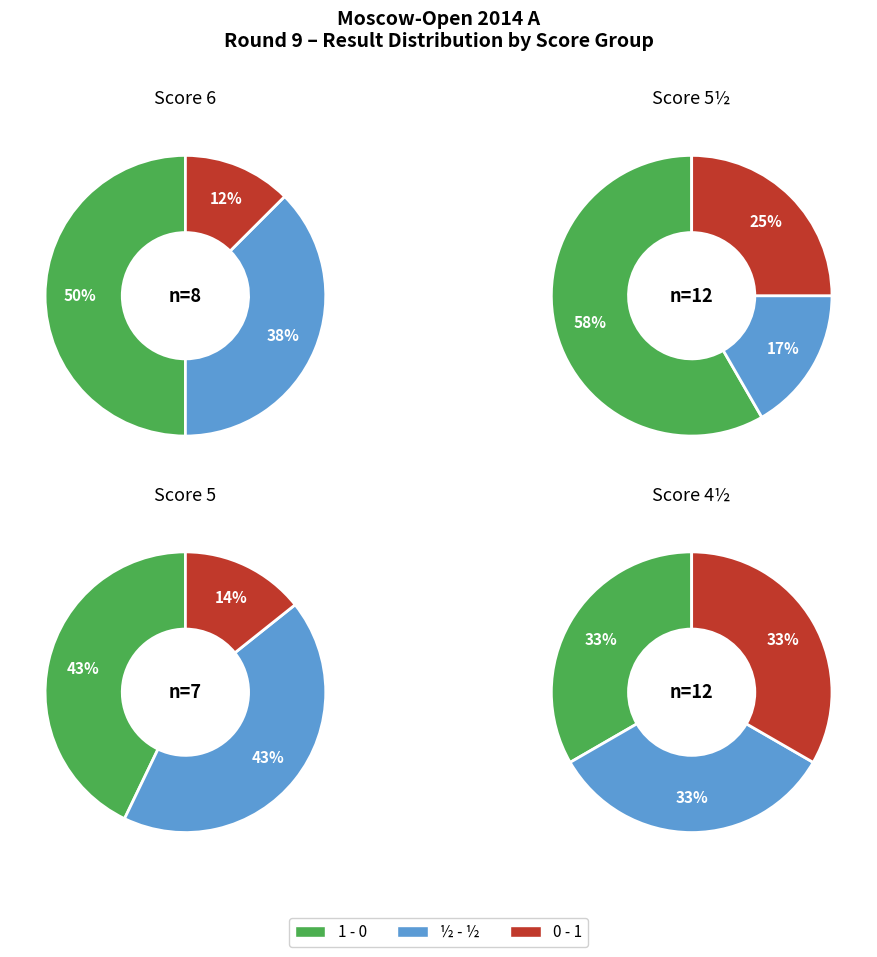

Which category has the smallest portion of the pie?

0 - 1